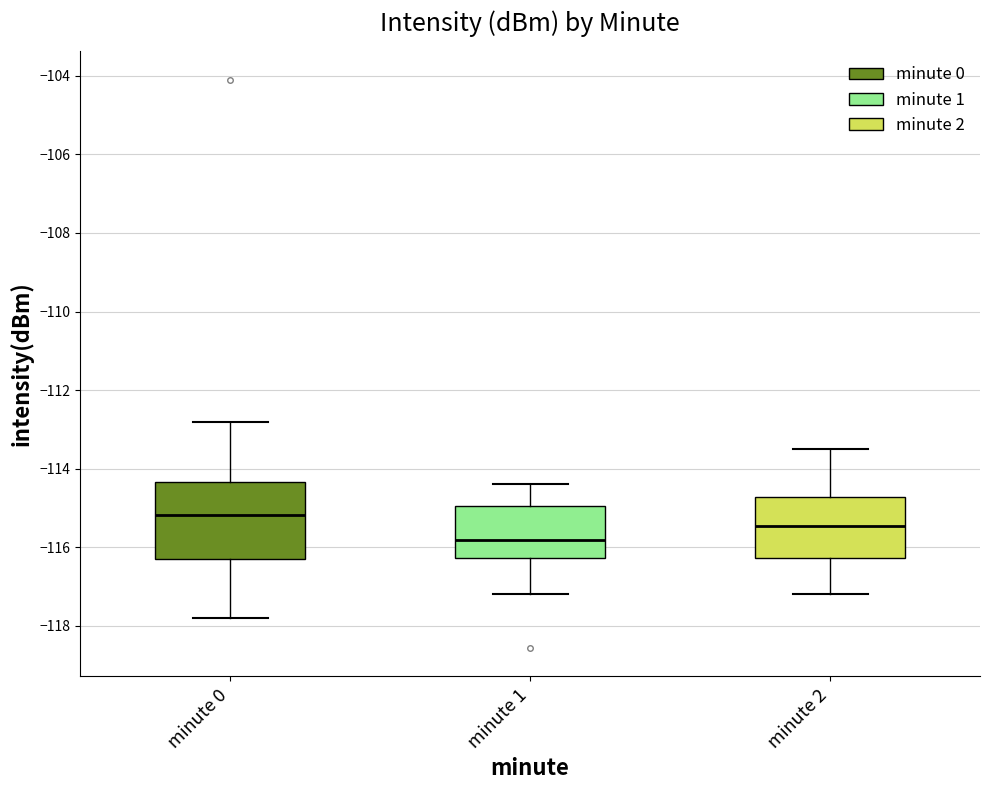

Reading left to right, read every box against the y-axis: the position of its median line, the range the box covers, and the ends of its whiskers. The values are not printed on the chart, so give them approximately, as read against the axis.

minute 0: median -115.2, box -116.2 to -114.4, whiskers -117.8 to -112.8
minute 1: median -115.8, box -116.2 to -115.0, whiskers -117.2 to -114.4
minute 2: median -115.4, box -116.2 to -114.8, whiskers -117.2 to -113.4